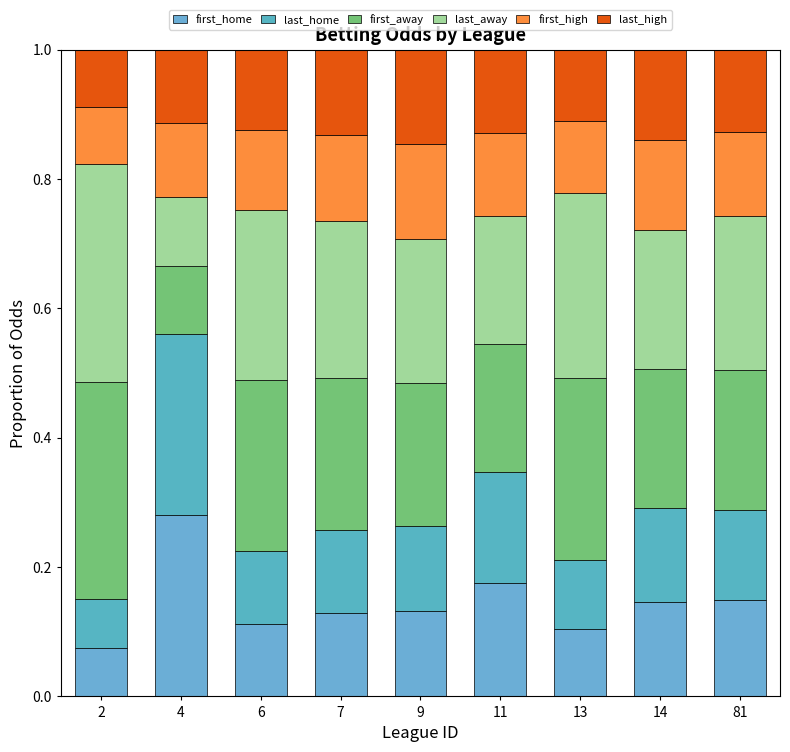

What value does the first_home series have at 9?

0.1